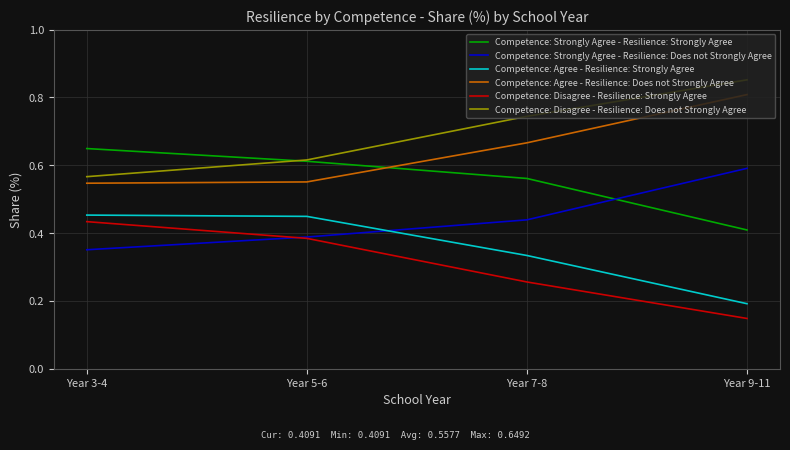

Which category has the lowest value across all series?

Year 9-11